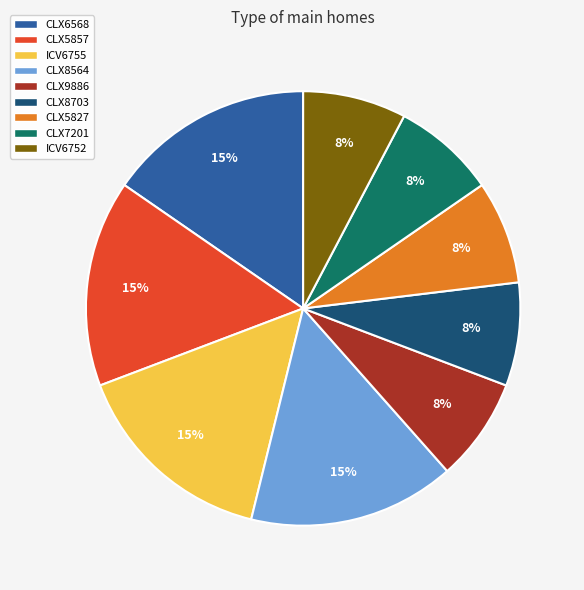

Is it true that ICV6755 is 5% of the pie?

False